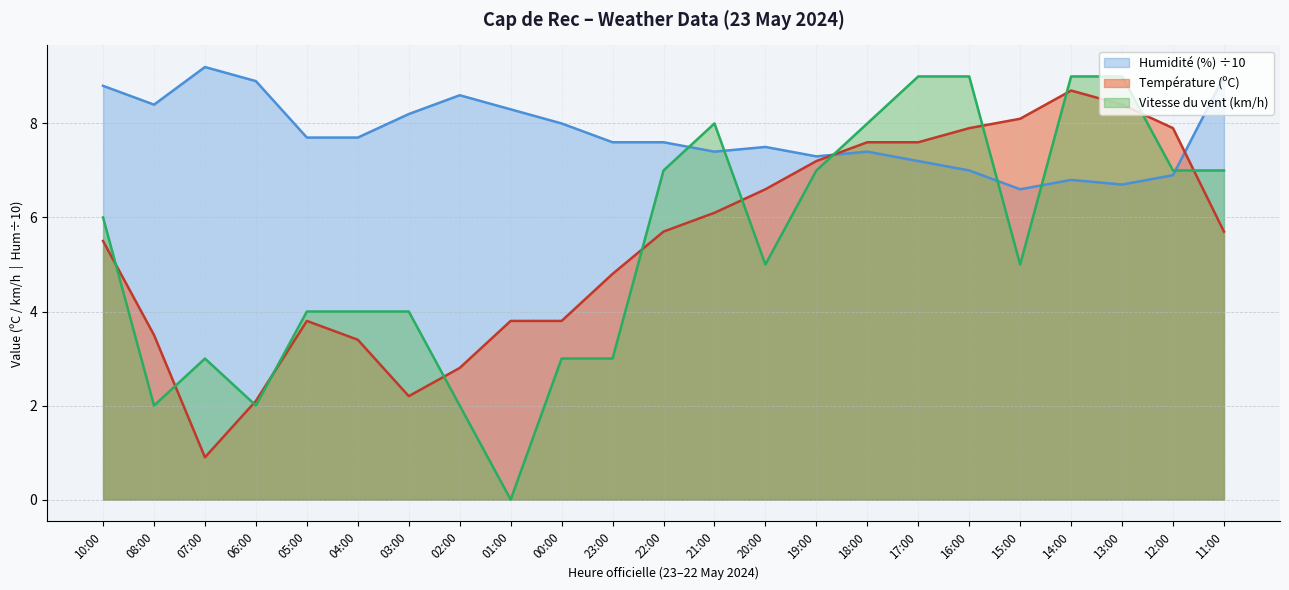

What is the value of the Vitesse du vent (km/h) point at the 11th from the left?

3.0